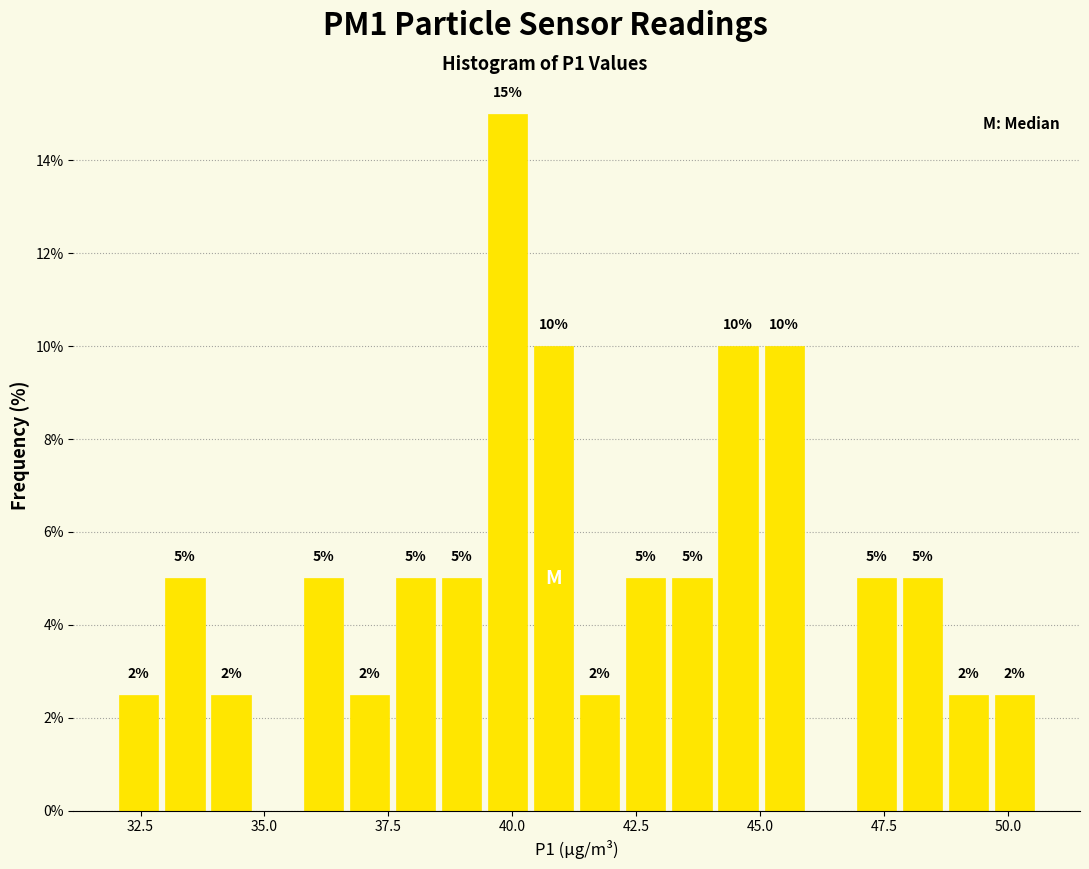

Read against the x-axis, roughly where is the centre of the tallest bar?

40.0